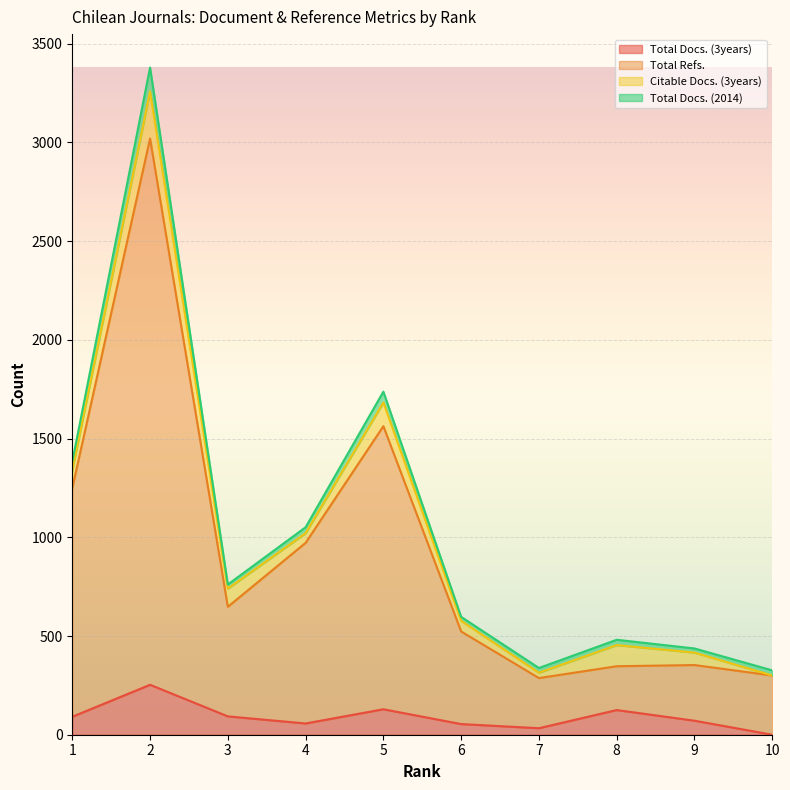

How many positive values does the Total Docs. (3years) series have?

9